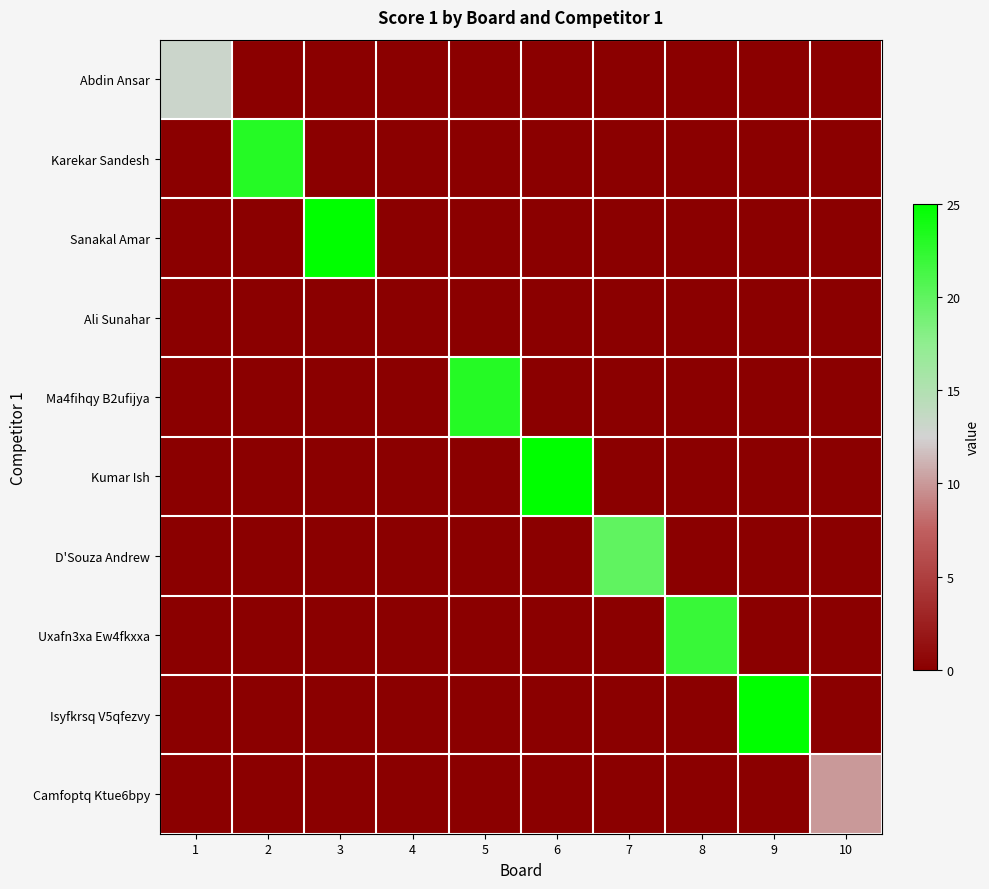

At which category is the sum across all series the highest?

3